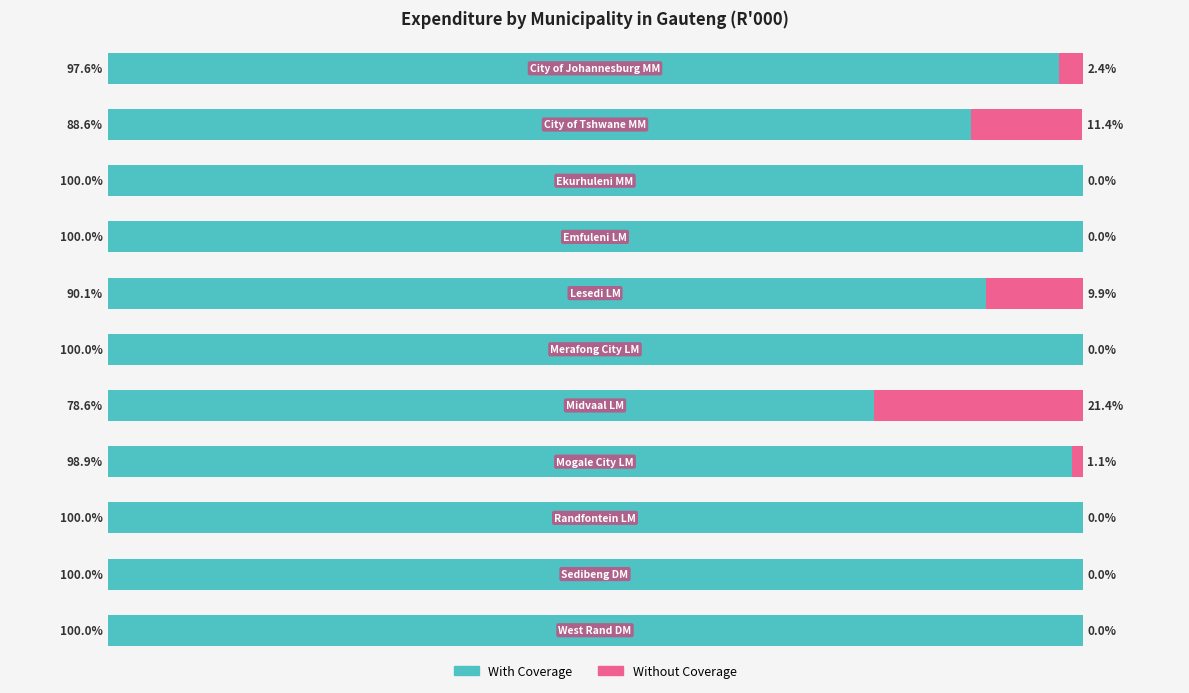

Which series has the widest spread of values?

With Coverage